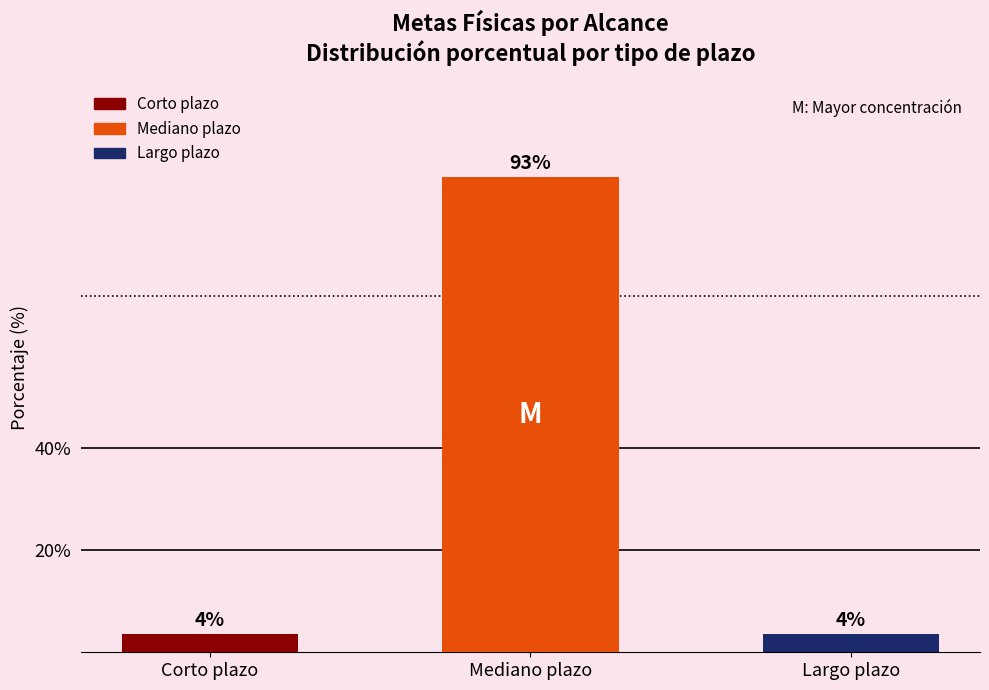

How many bars are there in total?

3